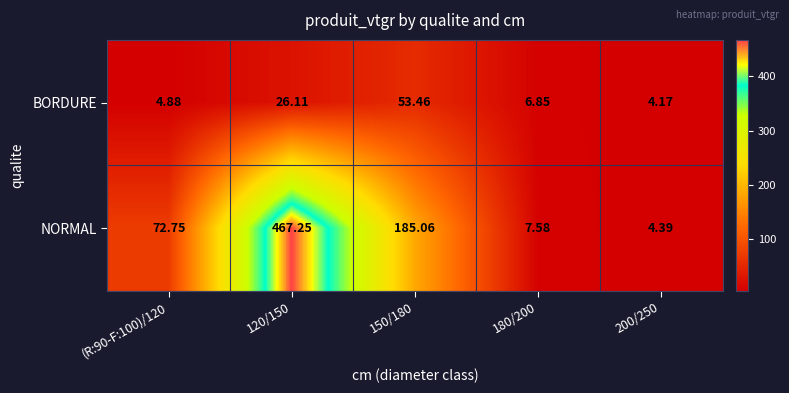

Is the value of NORMAL at 150/180 greater than the value of BORDURE at 150/180?

Yes